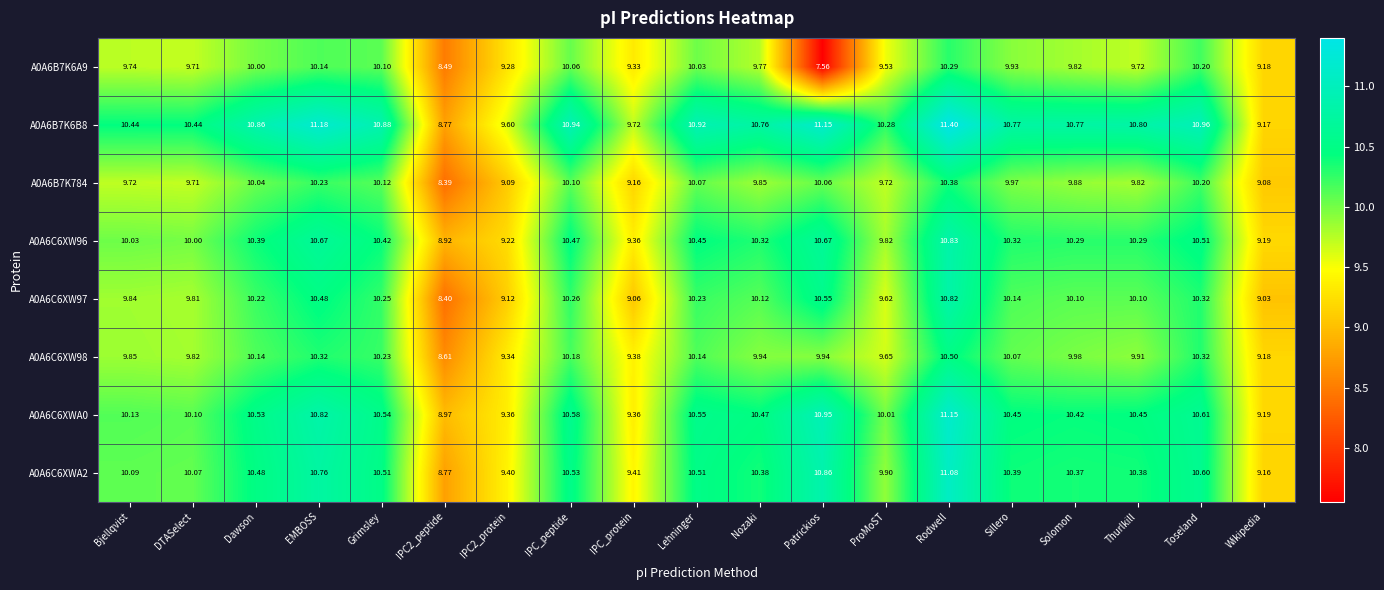

Which series has the largest range (max minus min)?

A0A6B7K6A9